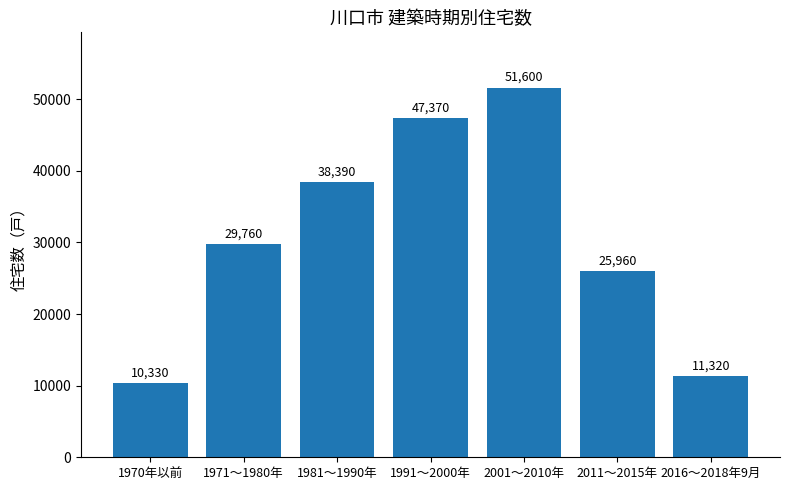

How many bars are there in total?

7